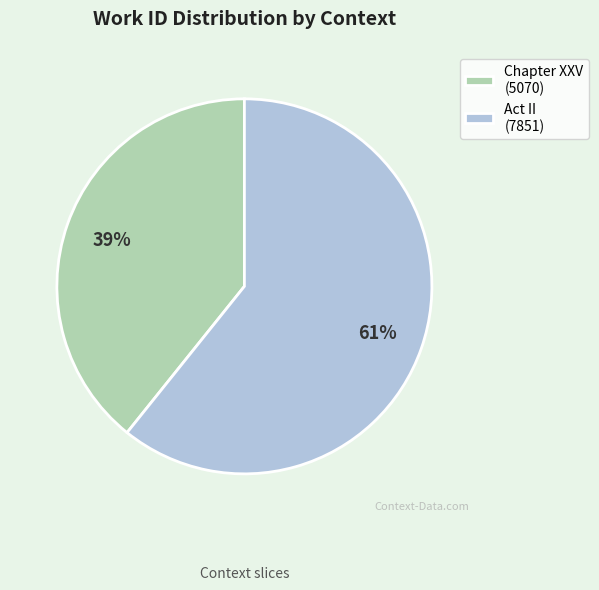

Which has a higher value, Act II (7851) or Chapter XXV (5070)?

Act II (7851)